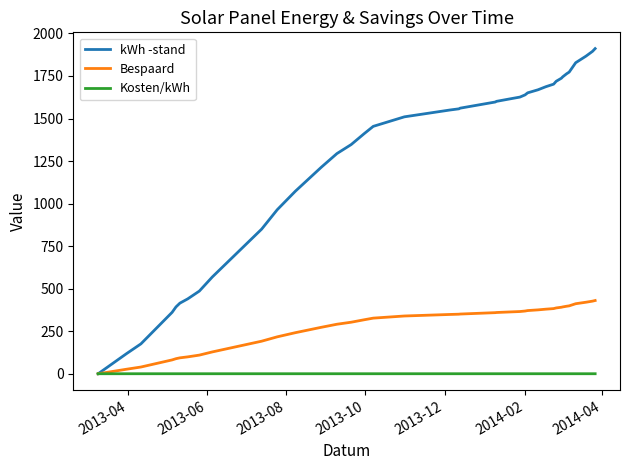

Rank the series by their maximum value, from highest to lowest.

kWh -stand, Bespaard, Kosten/kWh